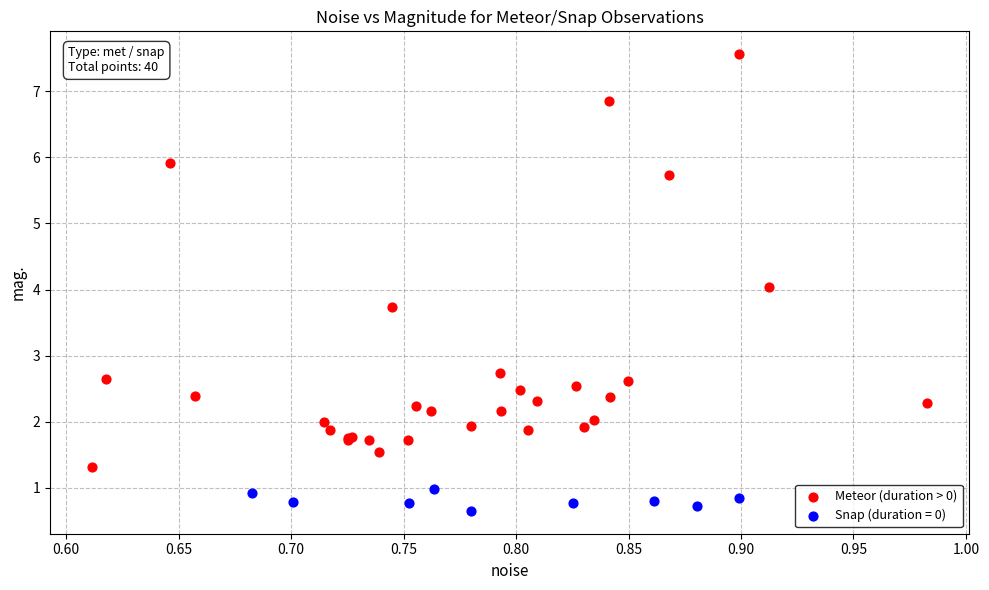

Which series reaches the maximum Y coordinate?

Meteor (duration > 0)